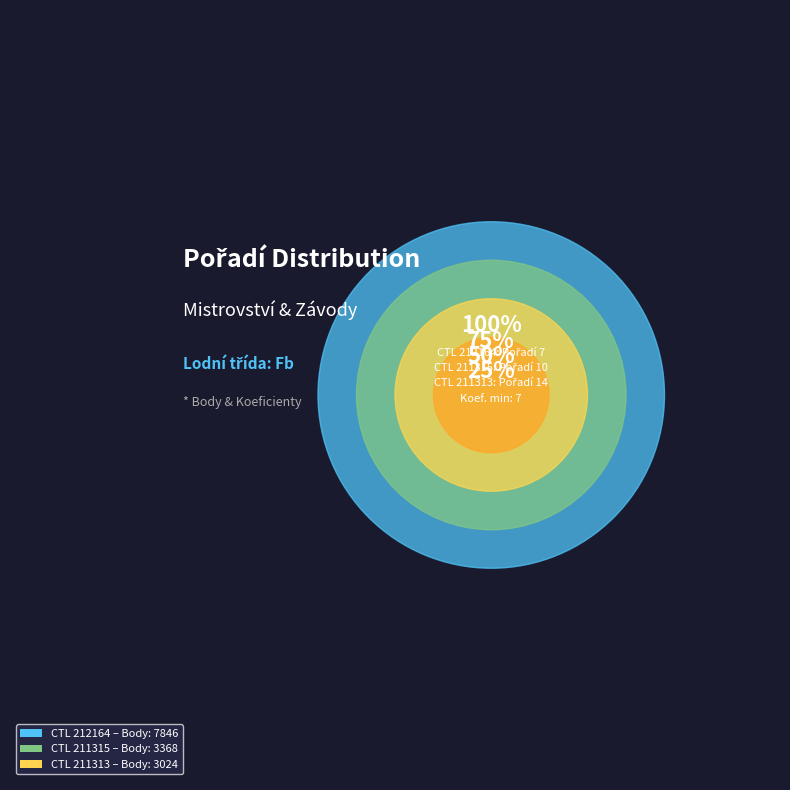

How many segments does this pie chart have?

3